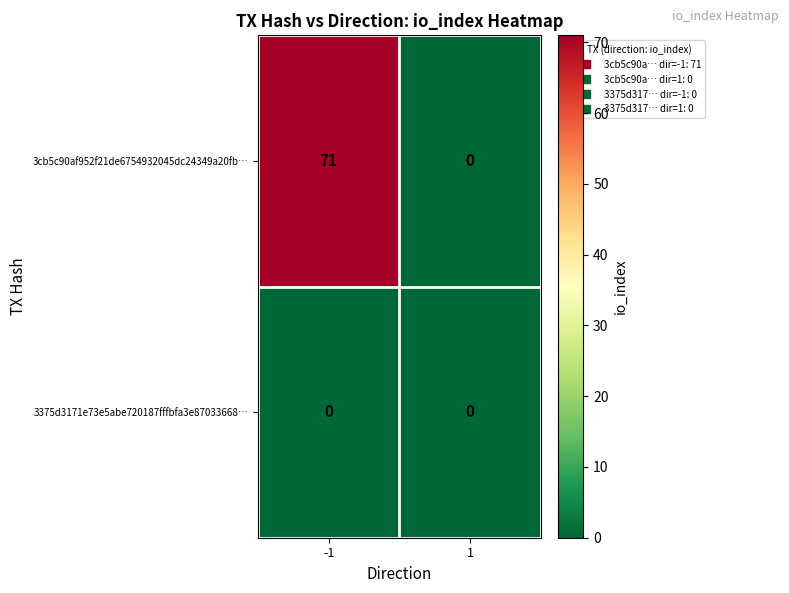

The 3375d3171e73e5abe720187fffbfa3e87033668… series shows 0 at -1. True or false?

True